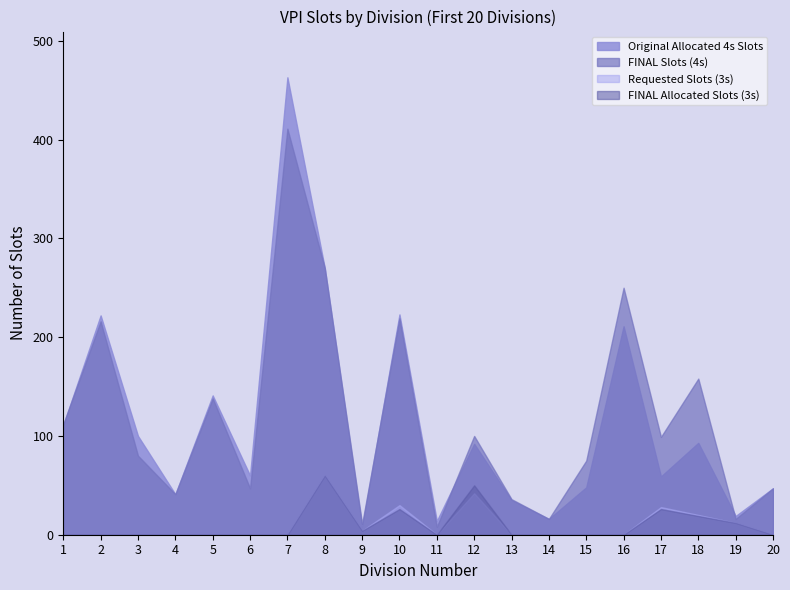

At which label does FINAL Slots (4s) first exceed 99?

1